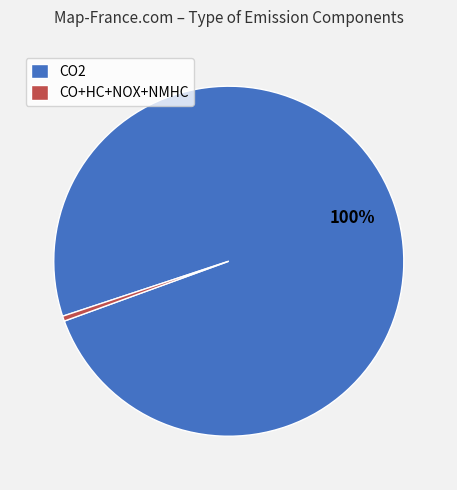

What is the largest slice in the pie chart?

CO2